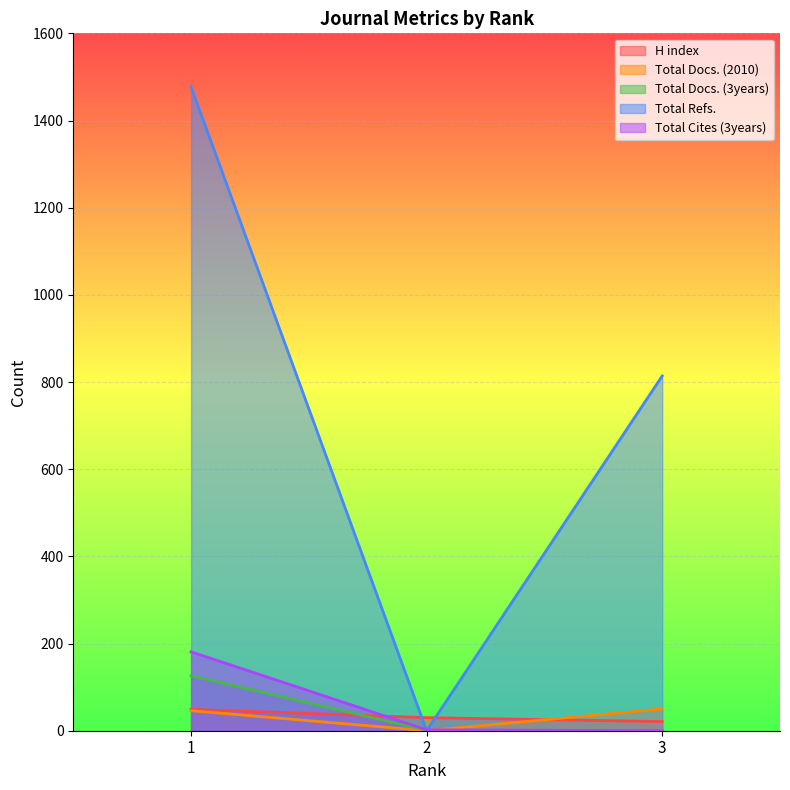

Is it true that Total Docs. (2010) equals 81 at 1?

False